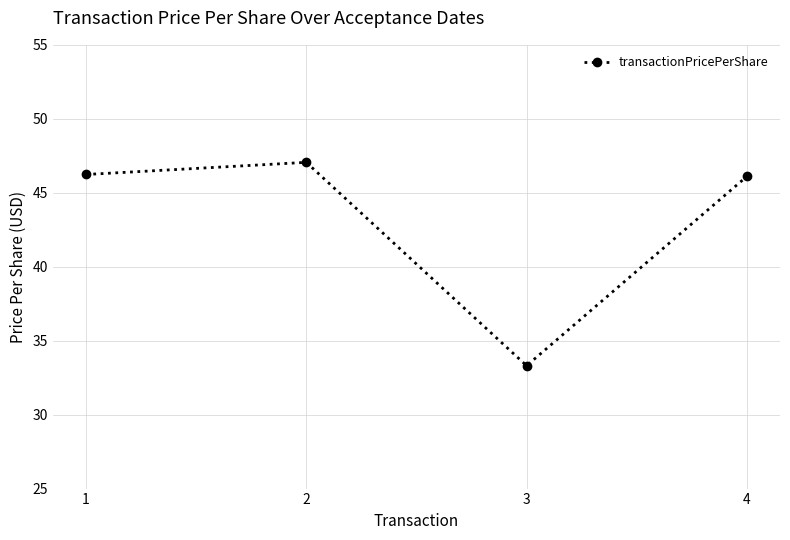

Which category has the lowest value across all series?

3